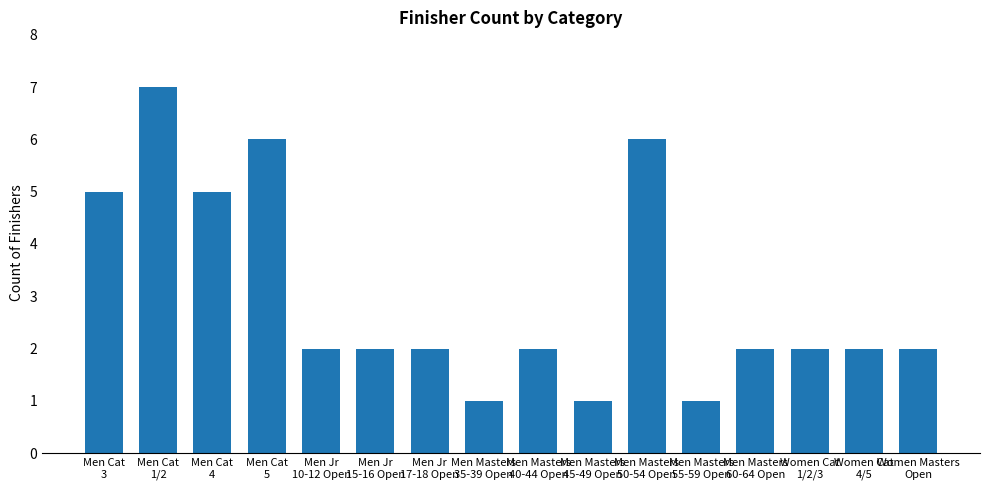

What is the greatest value displayed?

7